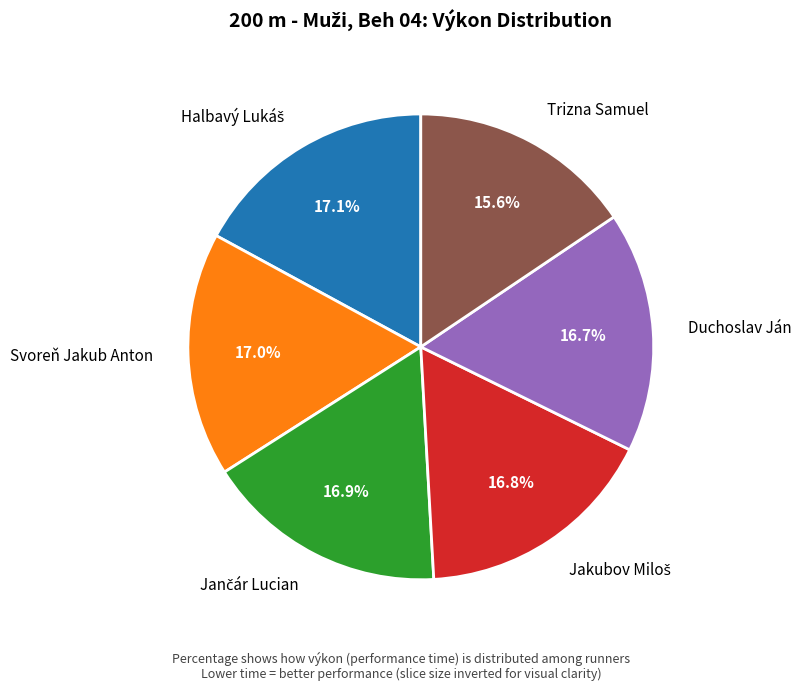

Is there any slice that represents more than half of the pie?

No